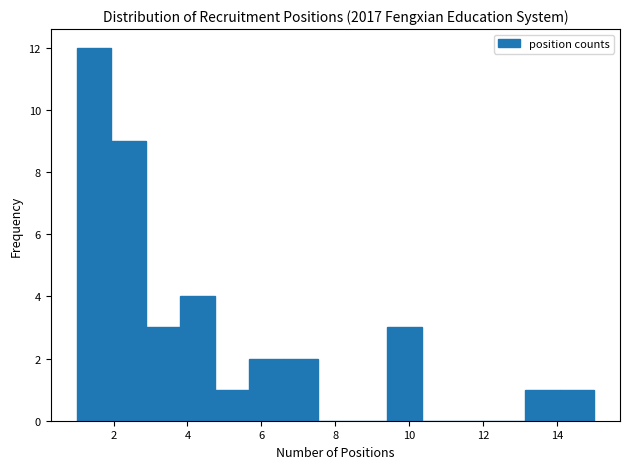

Reading left to right, list every bar in this chart as the range it spans on the x-axis followed by its height. Neither the bar edges nor the heights are printed on the chart, so give them approximately, as read against the axes.

1.0 to 2.0: 12
2.0 to 2.8: 9
2.8 to 3.8: 3
3.8 to 4.8: 4
4.8 to 5.6: 1
5.6 to 6.6: 2
6.6 to 7.6: 2
7.6 to 8.4: 0
8.4 to 9.4: 0
9.4 to 10.4: 3
10.4 to 11.2: 0
11.2 to 12.2: 0
12.2 to 13.2: 0
13.2 to 14.0: 1
14.0 to 15.0: 1